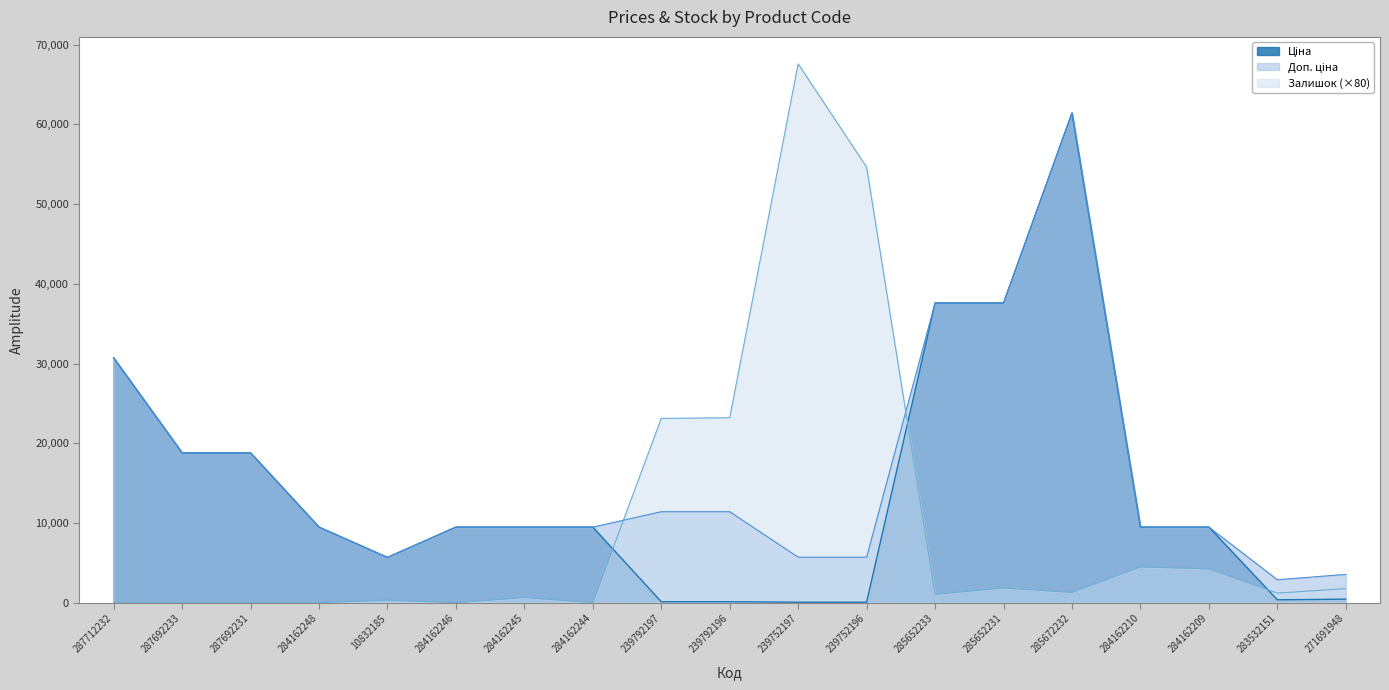

Reading left to right, extract all data points from this chart.

Ціна: 287712232=30717.1	287692233=18796.8	287692231=18796.8	284162248=9480.1	10832185=5673.8	284162246=9480.1	284162245=9480.1	284162244=9480.1	239792197=114.1	239792196=114.1	239752197=57.0	239752196=57.0	285652233=37593.6	285652231=37593.6	285672232=61434.3	284162210=9480.1	284162209=9480.1	283532151=359.9	271691948=443.1
Доп. ціна: 287712232=30717.1	287692233=18796.8	287692231=18796.8	284162248=9480.1	10832185=5673.8	284162246=9480.1	284162245=9480.1	284162244=9480.1	239792197=11410.0	239792196=11410.0	239752197=5705.0	239752196=5705.0	285652233=37593.6	285652231=37593.6	285672232=61434.3	284162210=9480.1	284162209=9480.1	283532151=2878.8	271691948=3545.0
Залишок: 287712232=0.0	287692233=0.0	287692231=0.0	284162248=0.0	10832185=320.0	284162246=0.0	284162245=640.0	284162244=0.0	239792197=23120.0	239792196=23200.0	239752197=67600.0	239752196=54640.0	285652233=1040.0	285652231=1840.0	285672232=1280.0	284162210=4480.0	284162209=4240.0	283532151=1200.0	271691948=1760.0